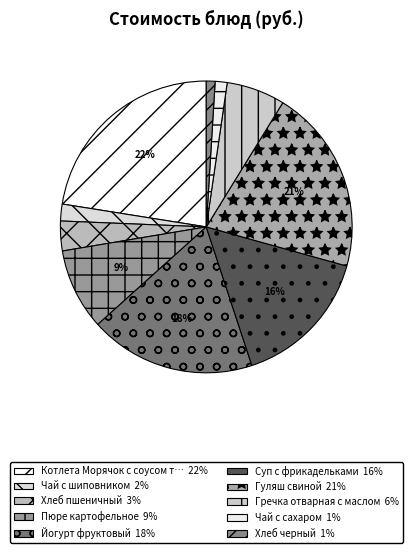

Count the number of slices in the pie.

10